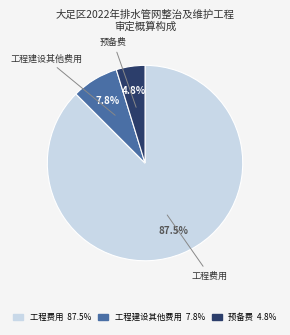

Count the number of slices in the pie.

3